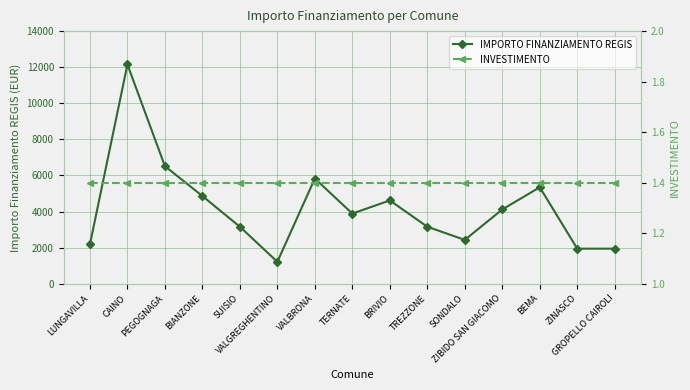

Reading right to left, transcribe all the data shown in this chart.

IMPORTO FINANZIAMENTO REGIS: 1944.0	1944.0	5346.0	4116.0	2430.0	3159.0	4617.0	3888.0	5832.0	1215.0	3159.0	4860.0	6517.0	12150.0	2187.0
INVESTIMENTO: 1.4	1.4	1.4	1.4	1.4	1.4	1.4	1.4	1.4	1.4	1.4	1.4	1.4	1.4	1.4